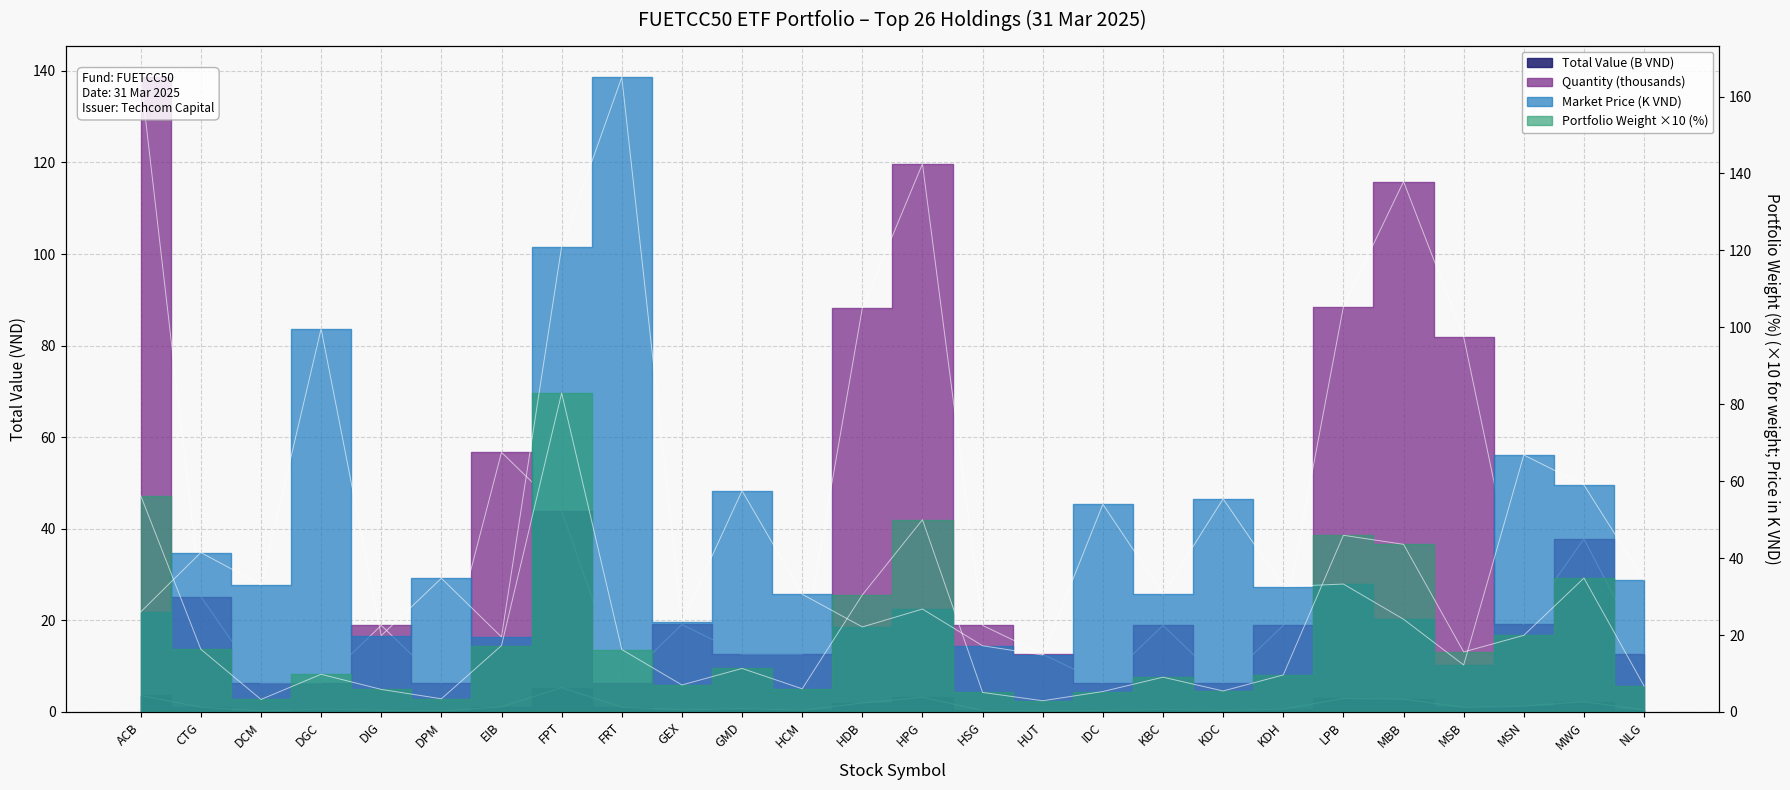

Which series has the widest spread of values?

Market Price (VND)